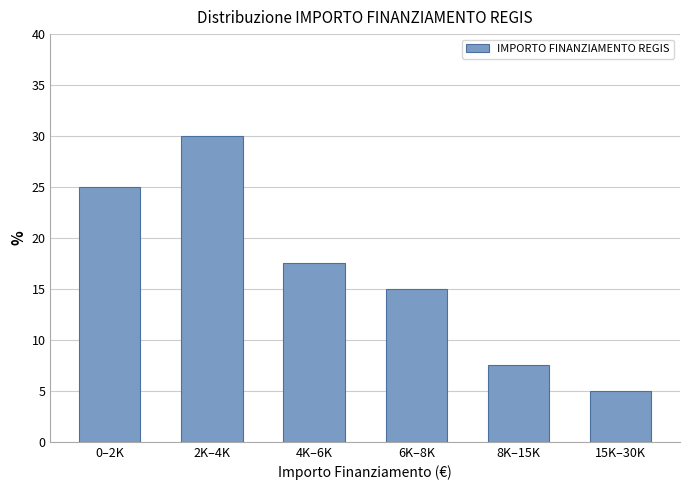

Reading right to left, extract all data points from this chart.

15K–30K=5.0	8K–15K=7.5	6K–8K=15.0	4K–6K=17.5	2K–4K=30.0	0–2K=25.0